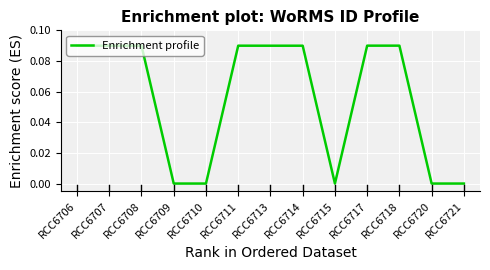

How many lines are shown in the chart?

1